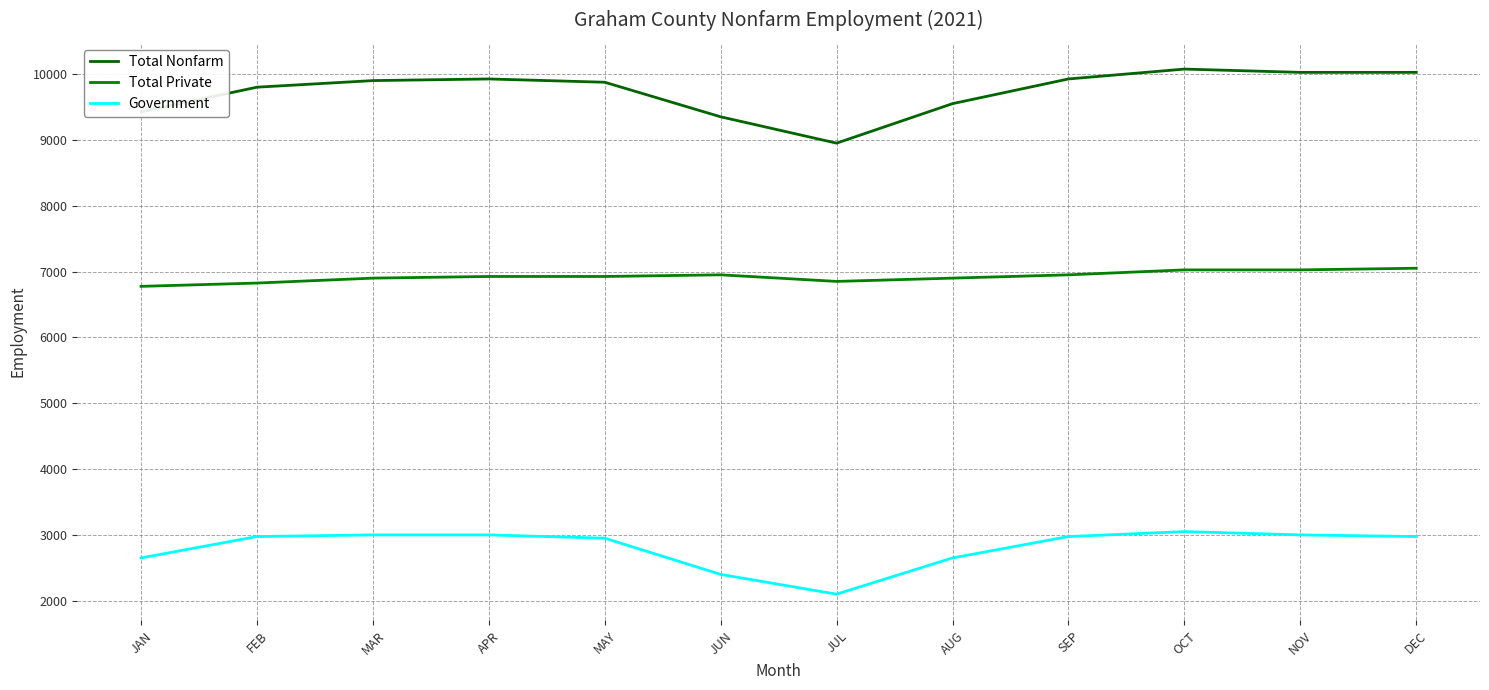

The Total Private series shows 6900 at AUG. True or false?

True